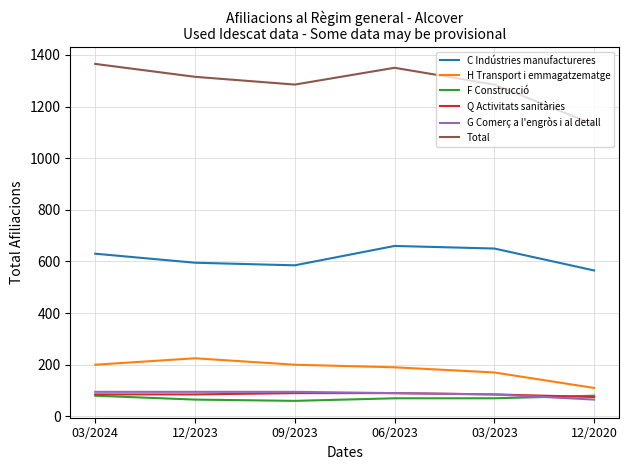

The G Comerç a l'engròs i al detall series shows 85 at 03/2023. True or false?

True